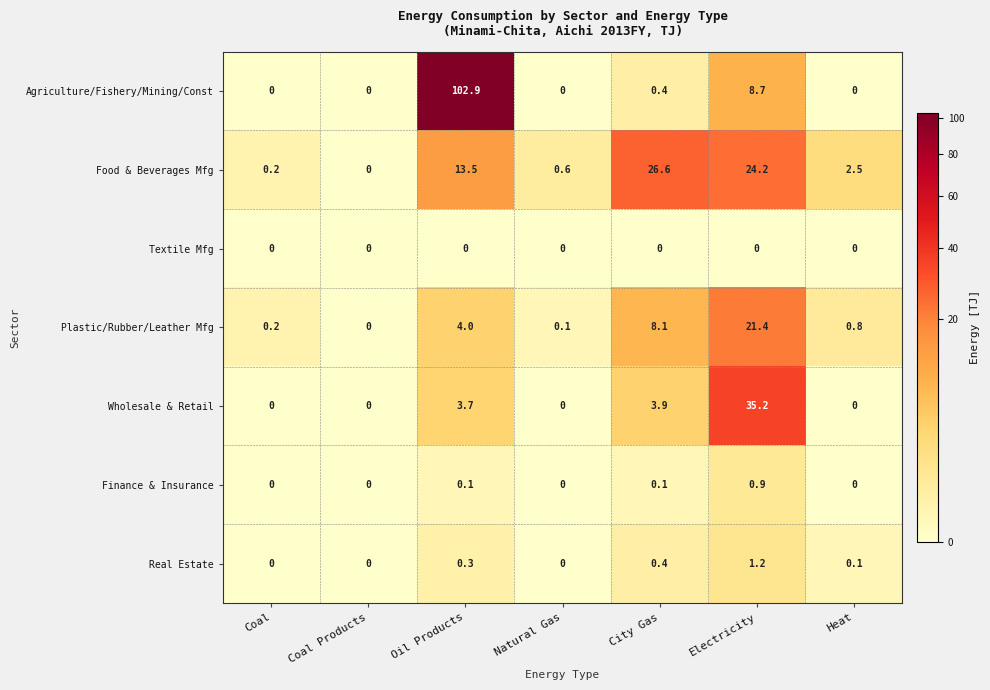

How many series are shown in this chart?

7